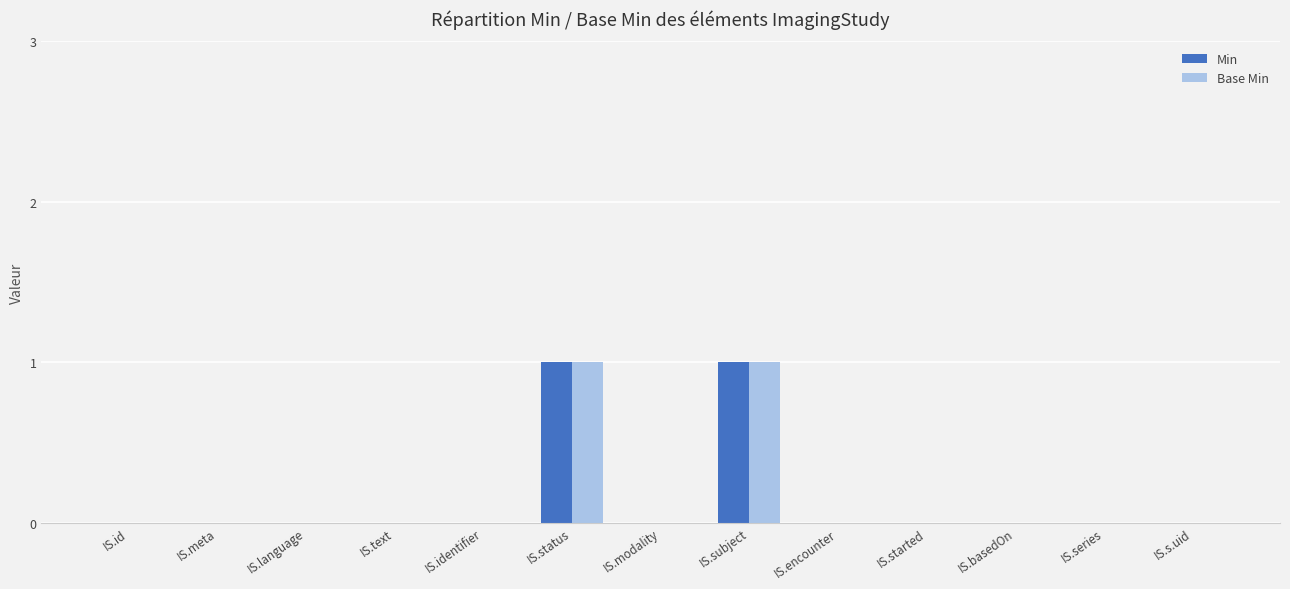

Reading left to right, what are all the values shown in this chart?

Min: 0	0	0	0	0	1	0	1	0	0	0	0	0
Base Min: 0	0	0	0	0	1	0	1	0	0	0	0	0